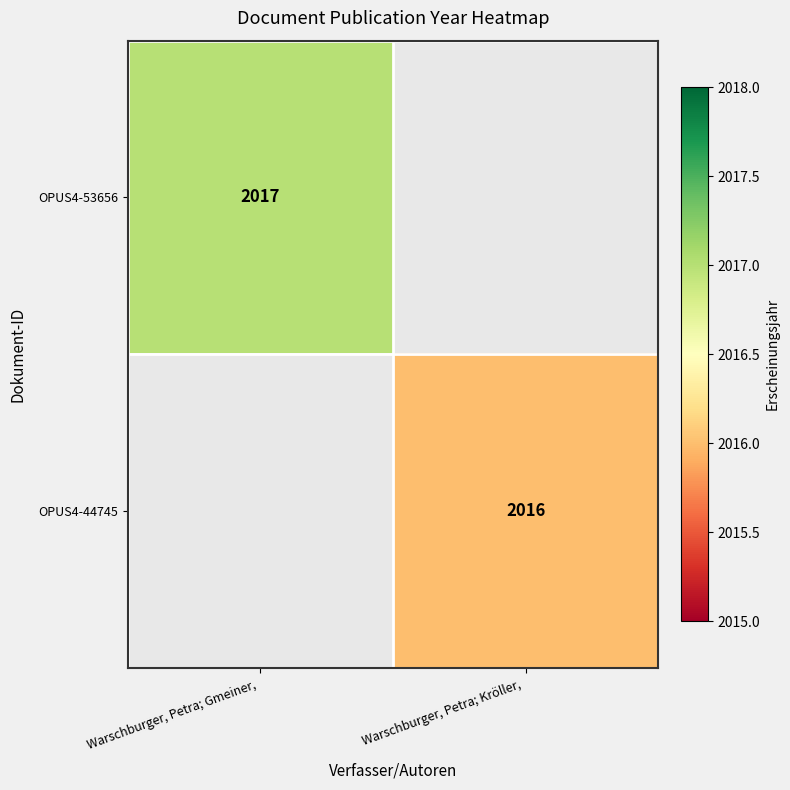

Between Warschburger, Petra; Kröller,  and Warschburger, Petra; Gmeiner, , which is larger?

Warschburger, Petra; Gmeiner, 